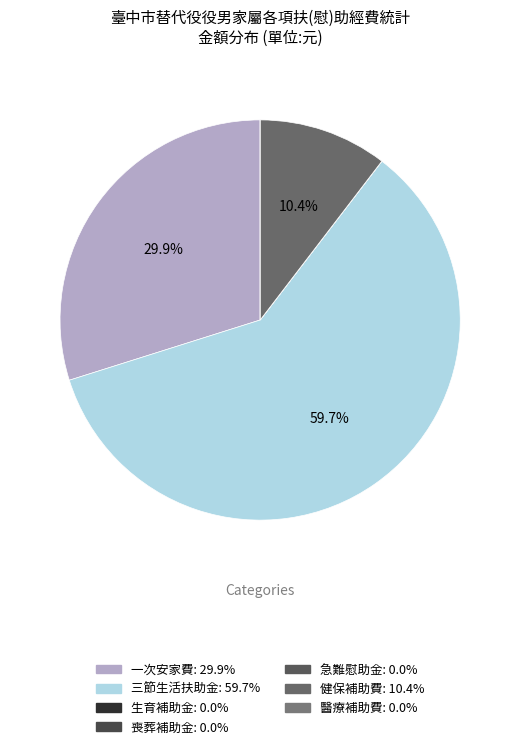

Is 三節生活扶助金 the majority of the pie?

Yes